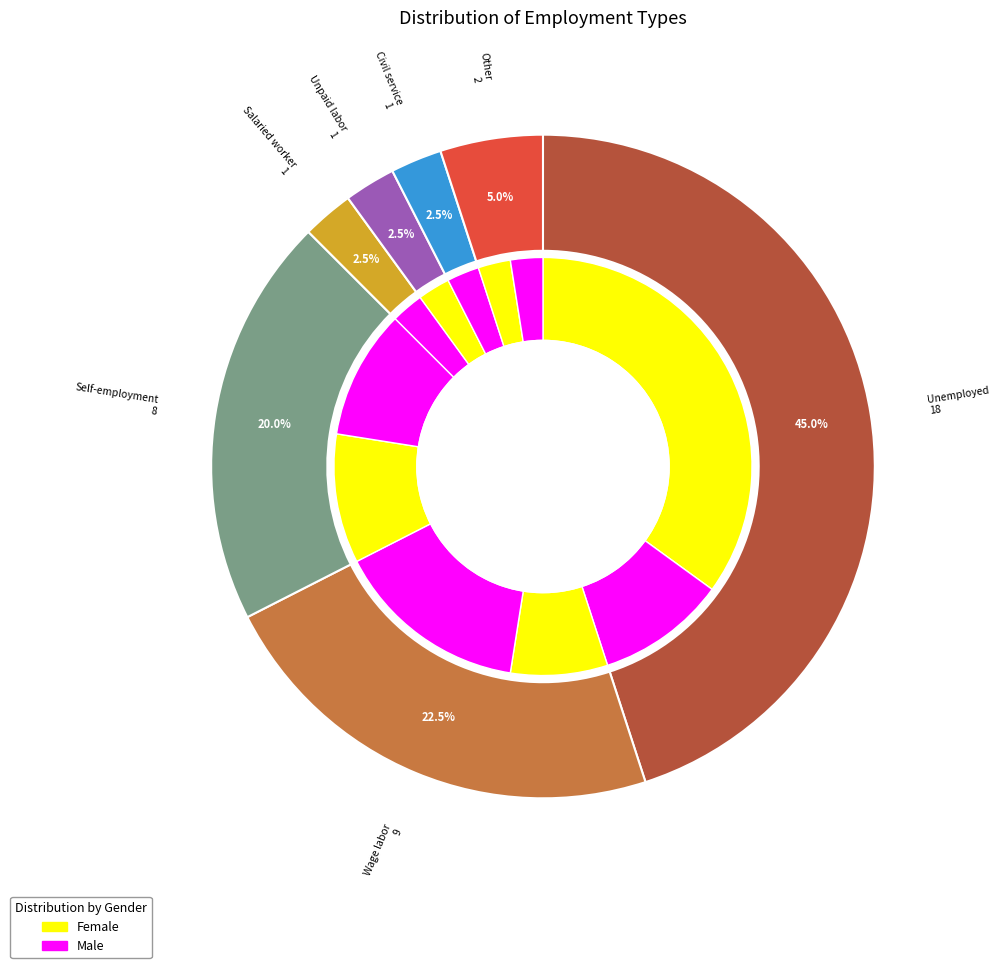

Rank the categories by value from lowest to highest.

Salaried worker, Unpaid labor, Civil service, Other, Self-employment, Wage labor, Unemployed